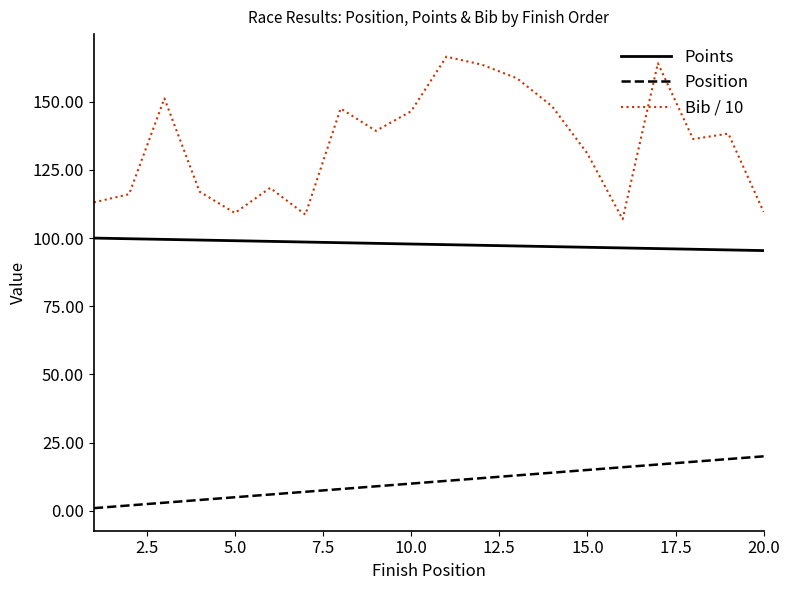

Which series has the largest total across all categories?

Bib / 10